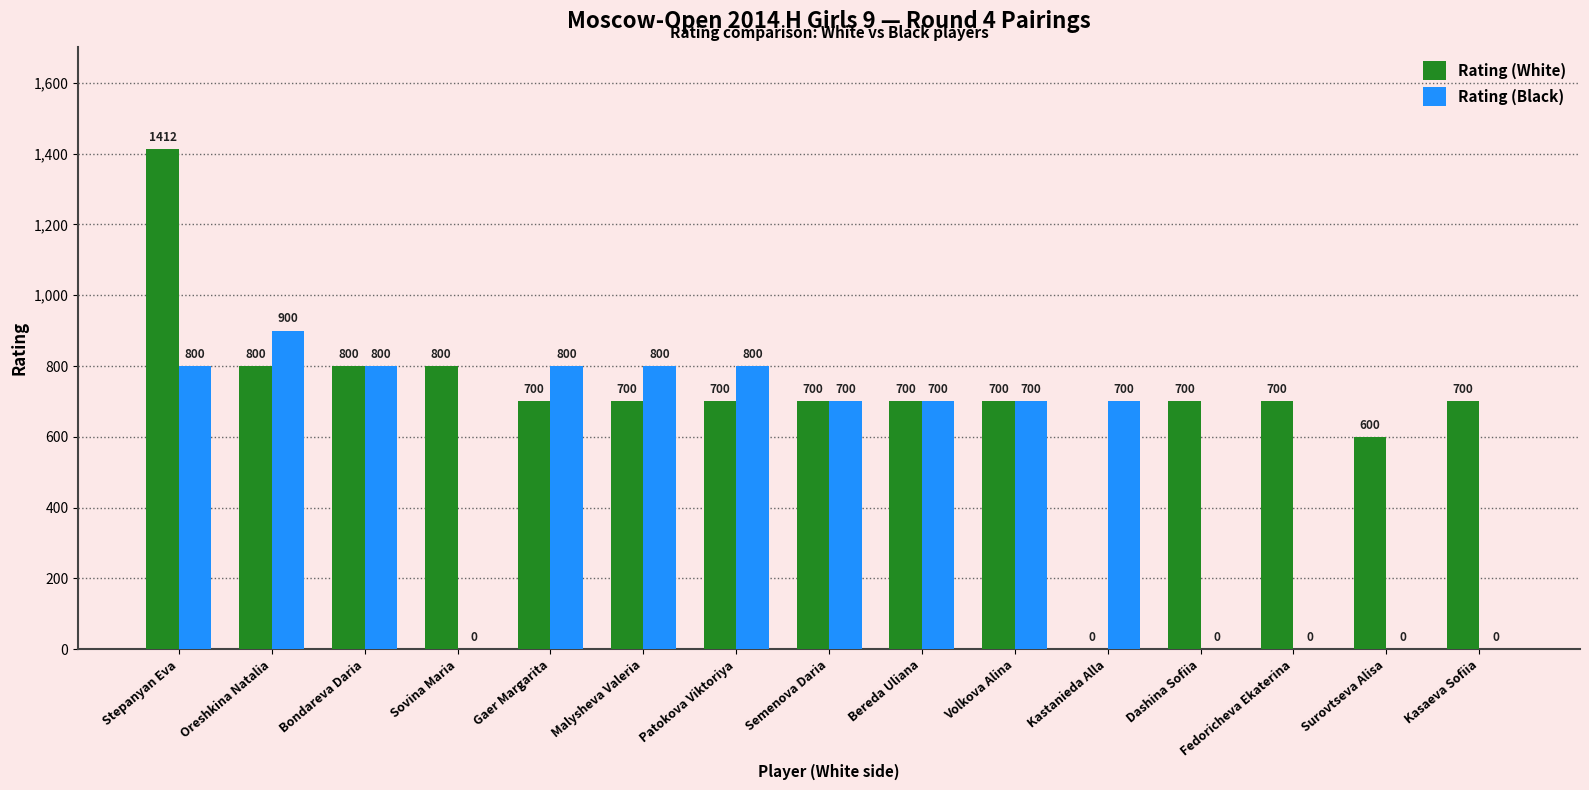

The value of Rating (White) at Surovtseva Alisa is 362. True or false?

False